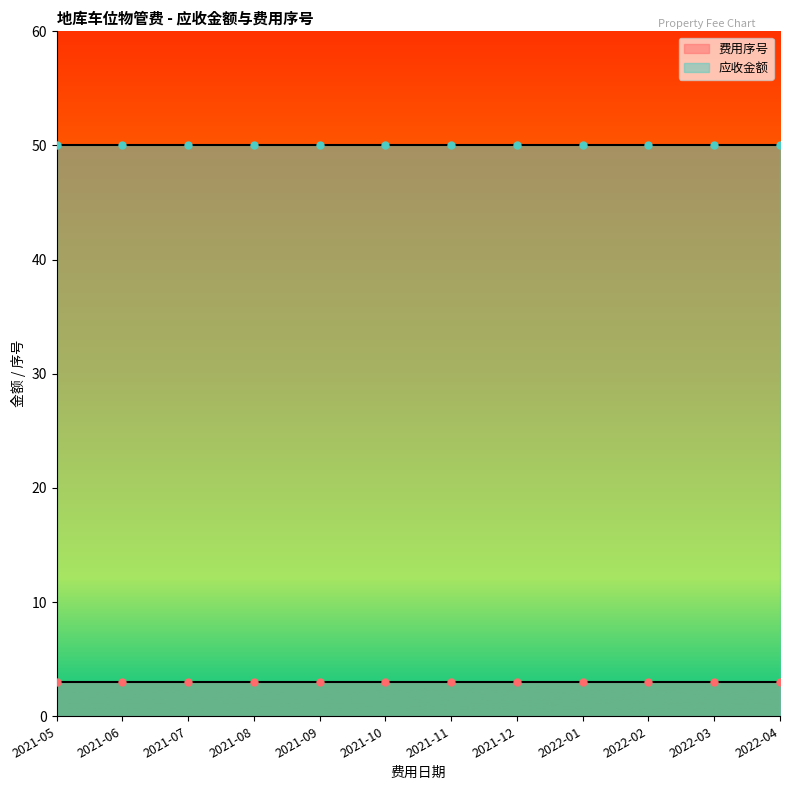

Reading right to left, what are all the values shown in this chart?

费用序号: 3	3	3	3	3	3	3	3	3	3	3	3
应收金额: 50	50	50	50	50	50	50	50	50	50	50	50